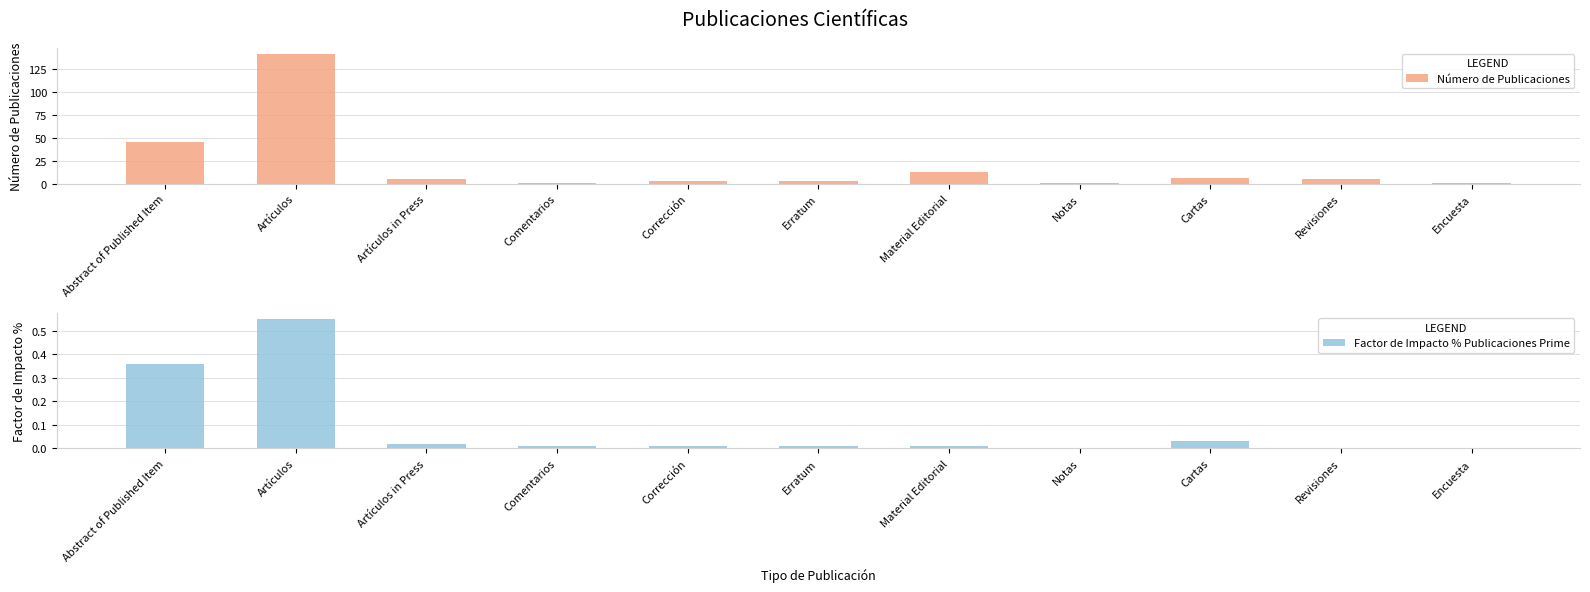

Is the value of Factor de Impacto % Publicaciones Prime at Material Editorial greater than the value of Número de Publicaciones at Artículos in Press?

No